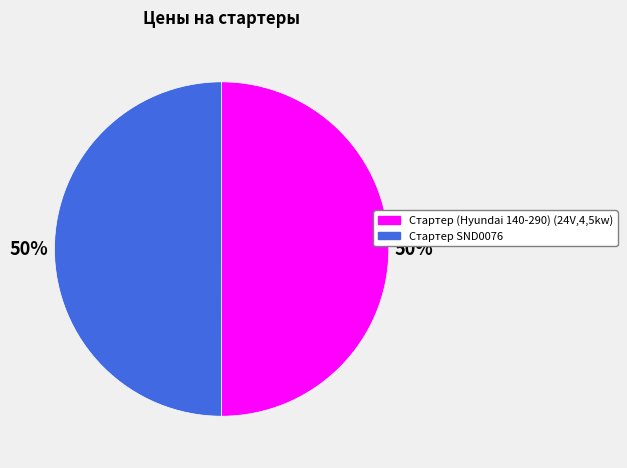

To the nearest percent, what percentage of the pie is Стартер (Hyundai 140-290) (24V,4,5kw)?

50%